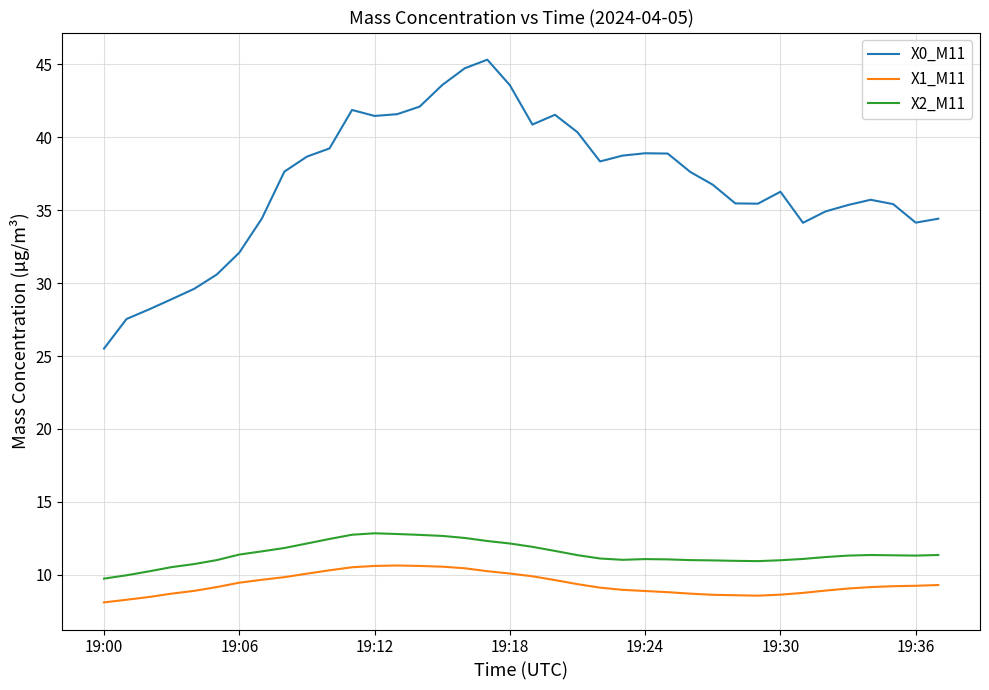

What is the maximum value for X0_M11?

45.3